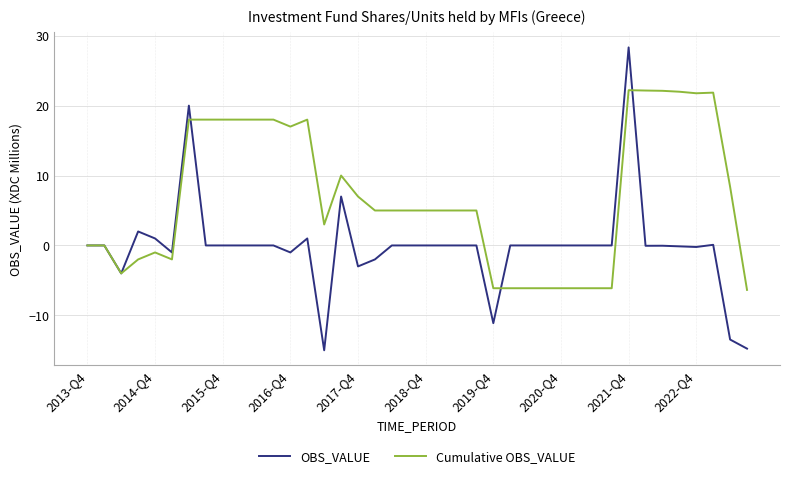

Which series has the widest spread of values?

OBS_VALUE